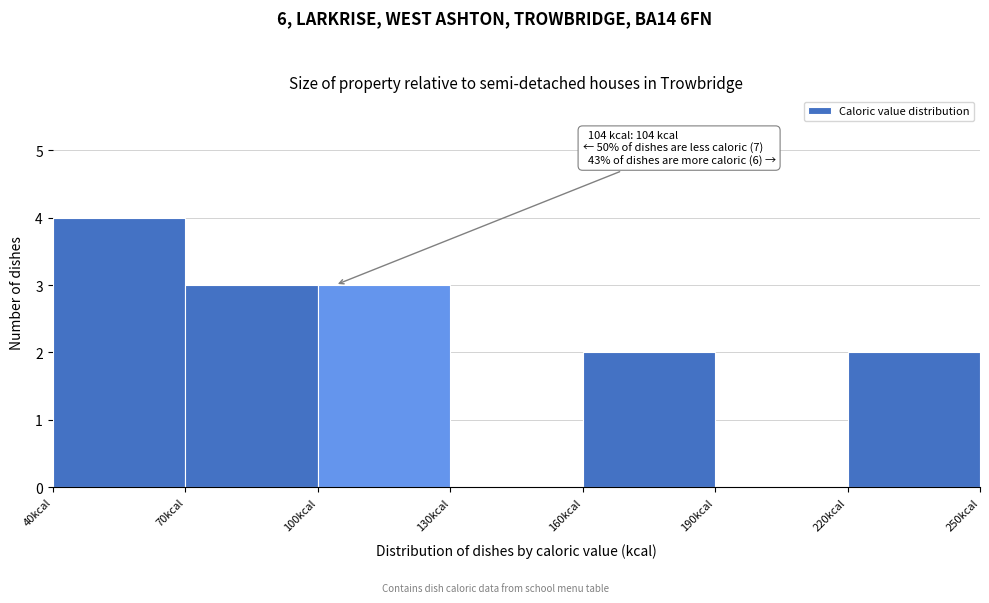

Over which range of the x-axis is the bar tallest?

40 to 70